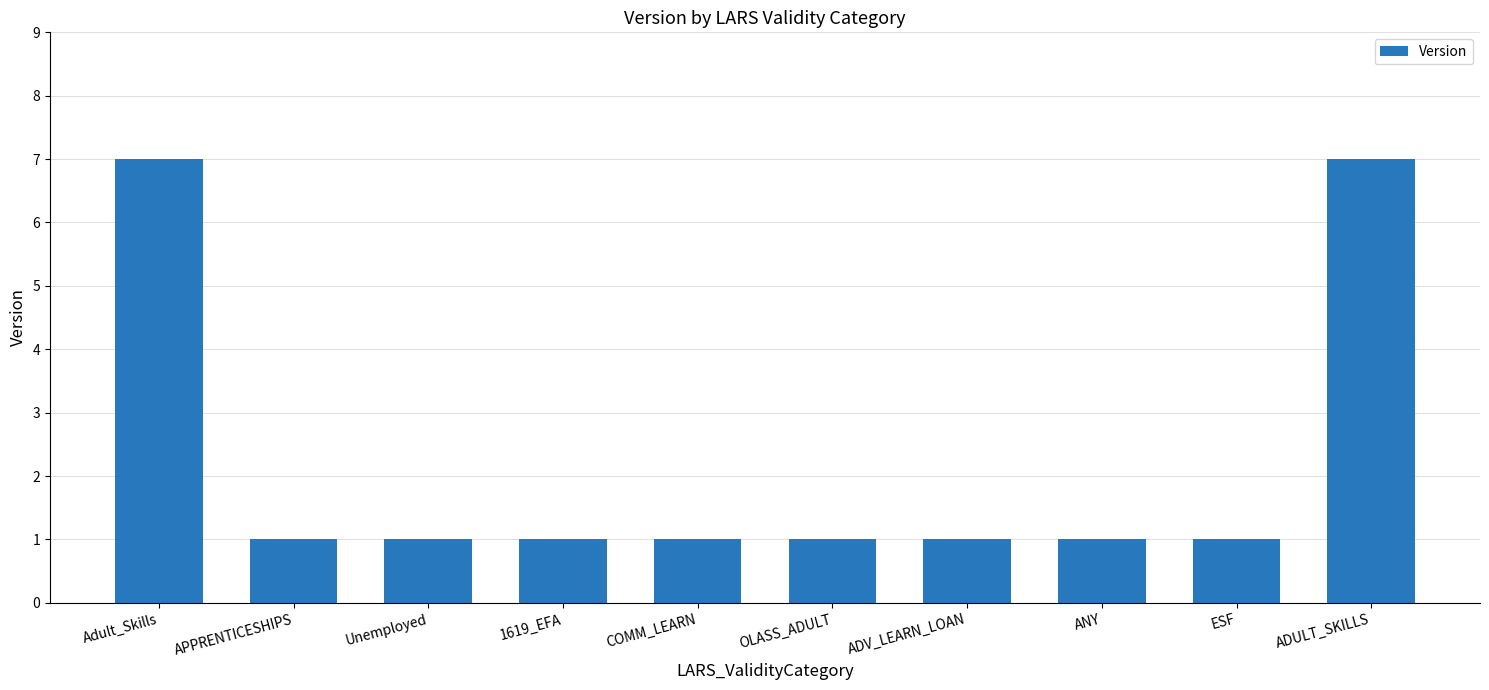

What is the minimum value shown in the chart?

1